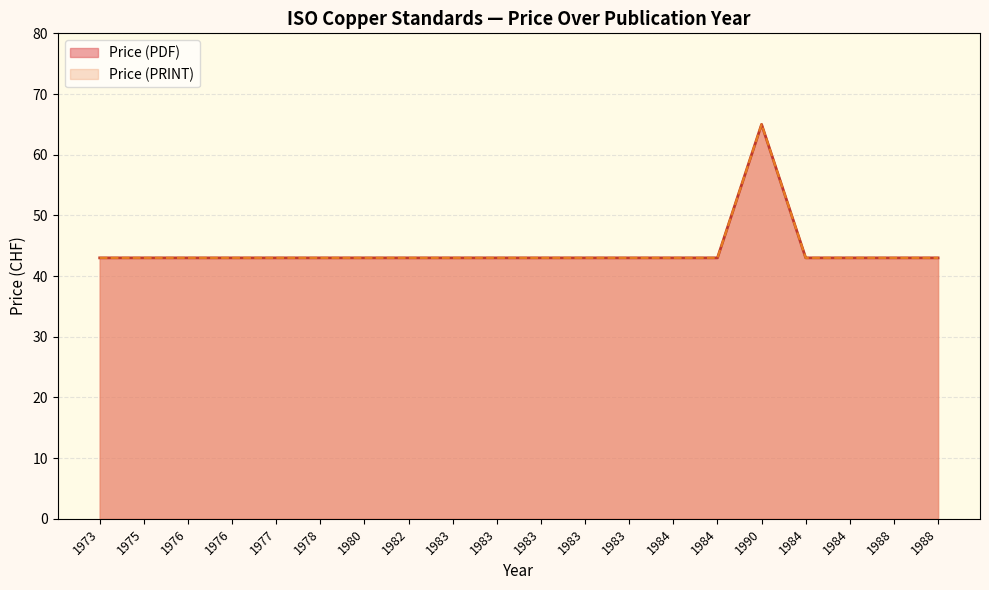

Which series has the largest total across all categories?

Price (PDF)